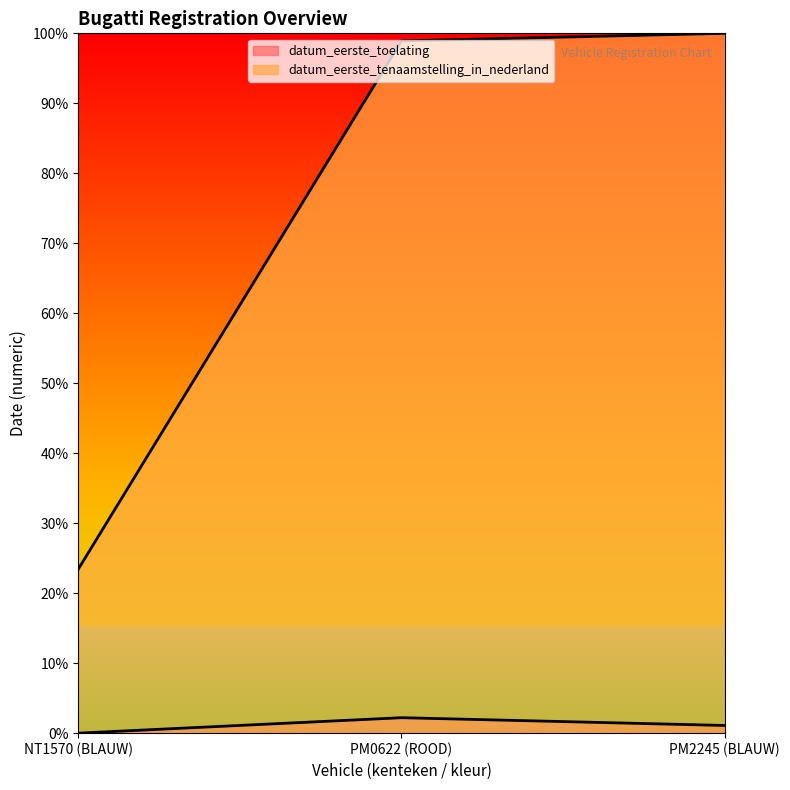

List the series in order of their peak value, lowest first.

datum_eerste_toelating, datum_eerste_tenaamstelling_in_nederland